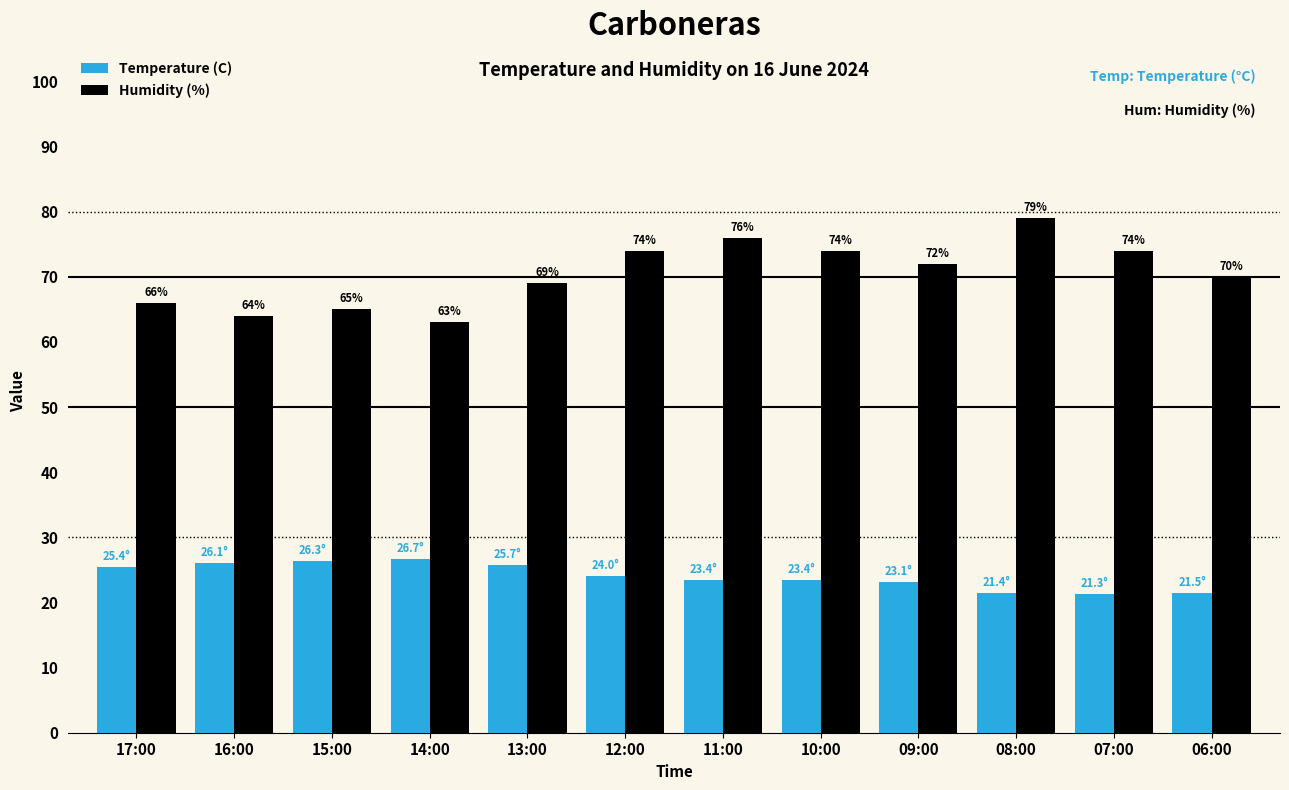

Rank the series by their maximum value, from highest to lowest.

Humidity (%), Temperature (C)